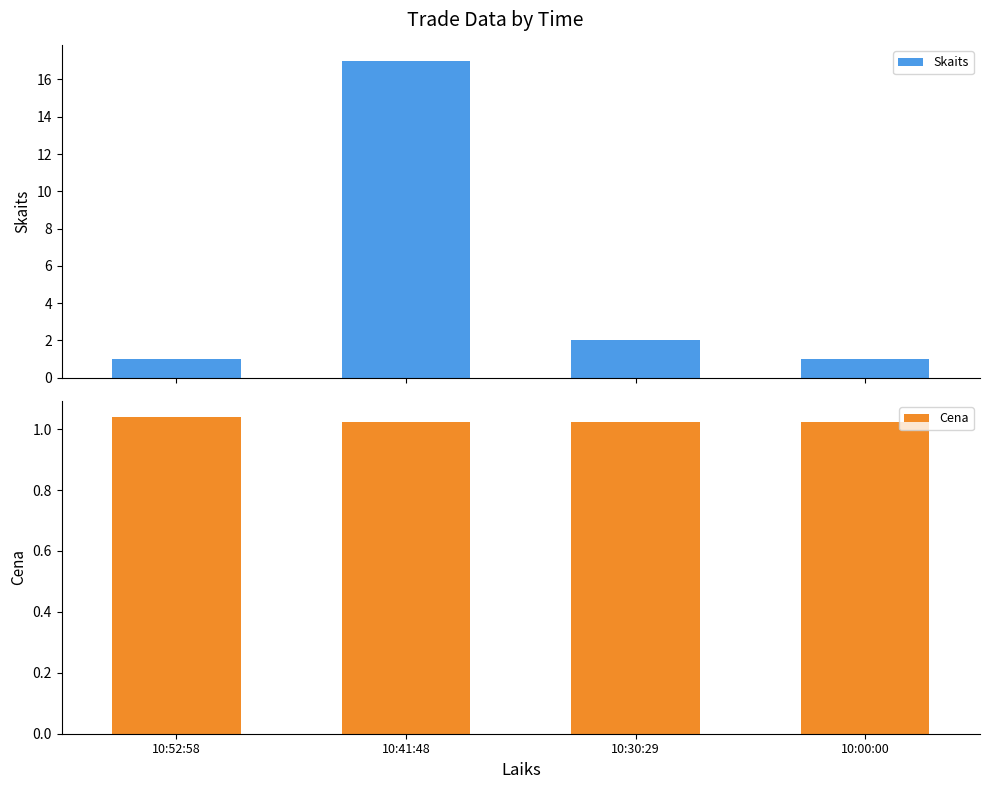

Which has a higher value, 10:00:00 or 10:41:48?

10:41:48